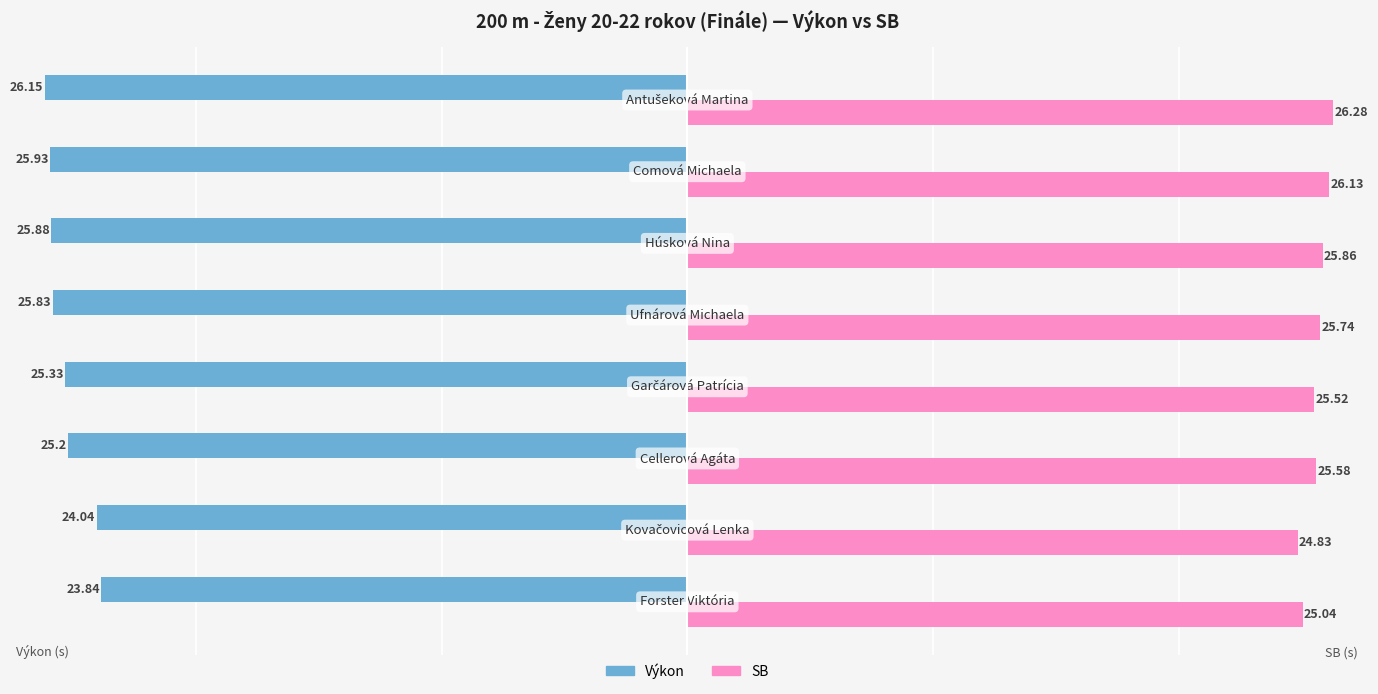

At how many categories does at least one series exceed 12?

8